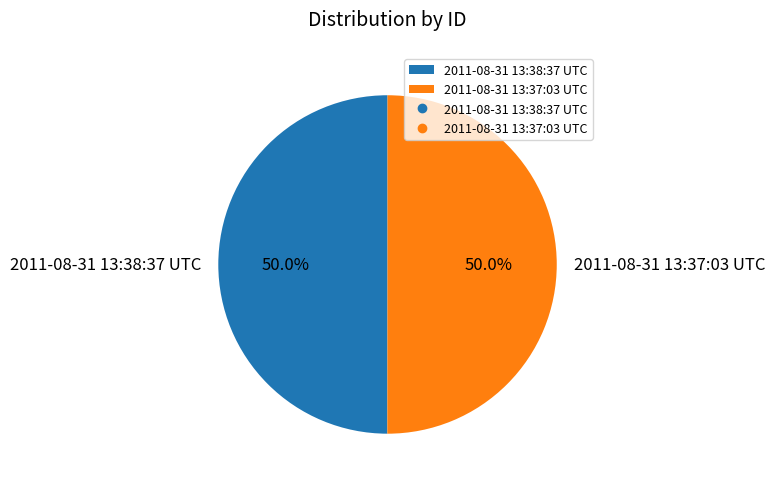

Count the number of slices in the pie.

2